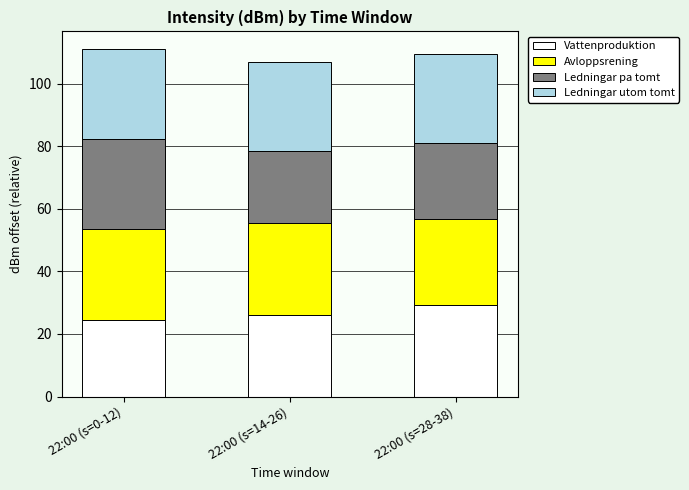

What is the minimum value for Vattenproduktion?

24.5